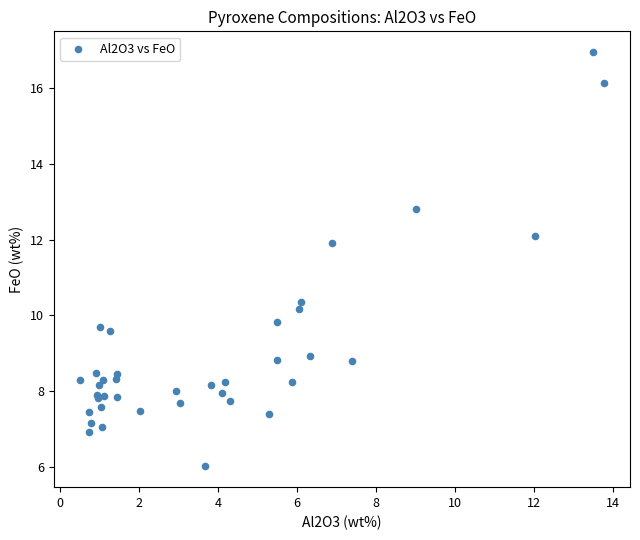

What Y value in the scatter plot is closest to 11?

10.4